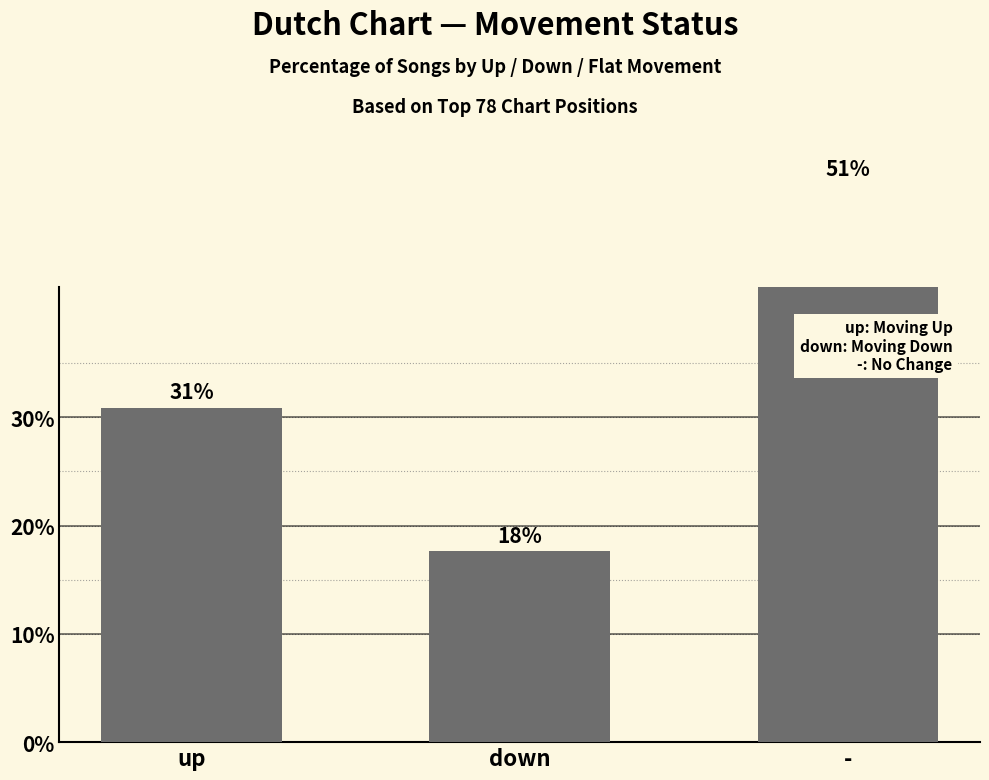

How many values are below 30?

1